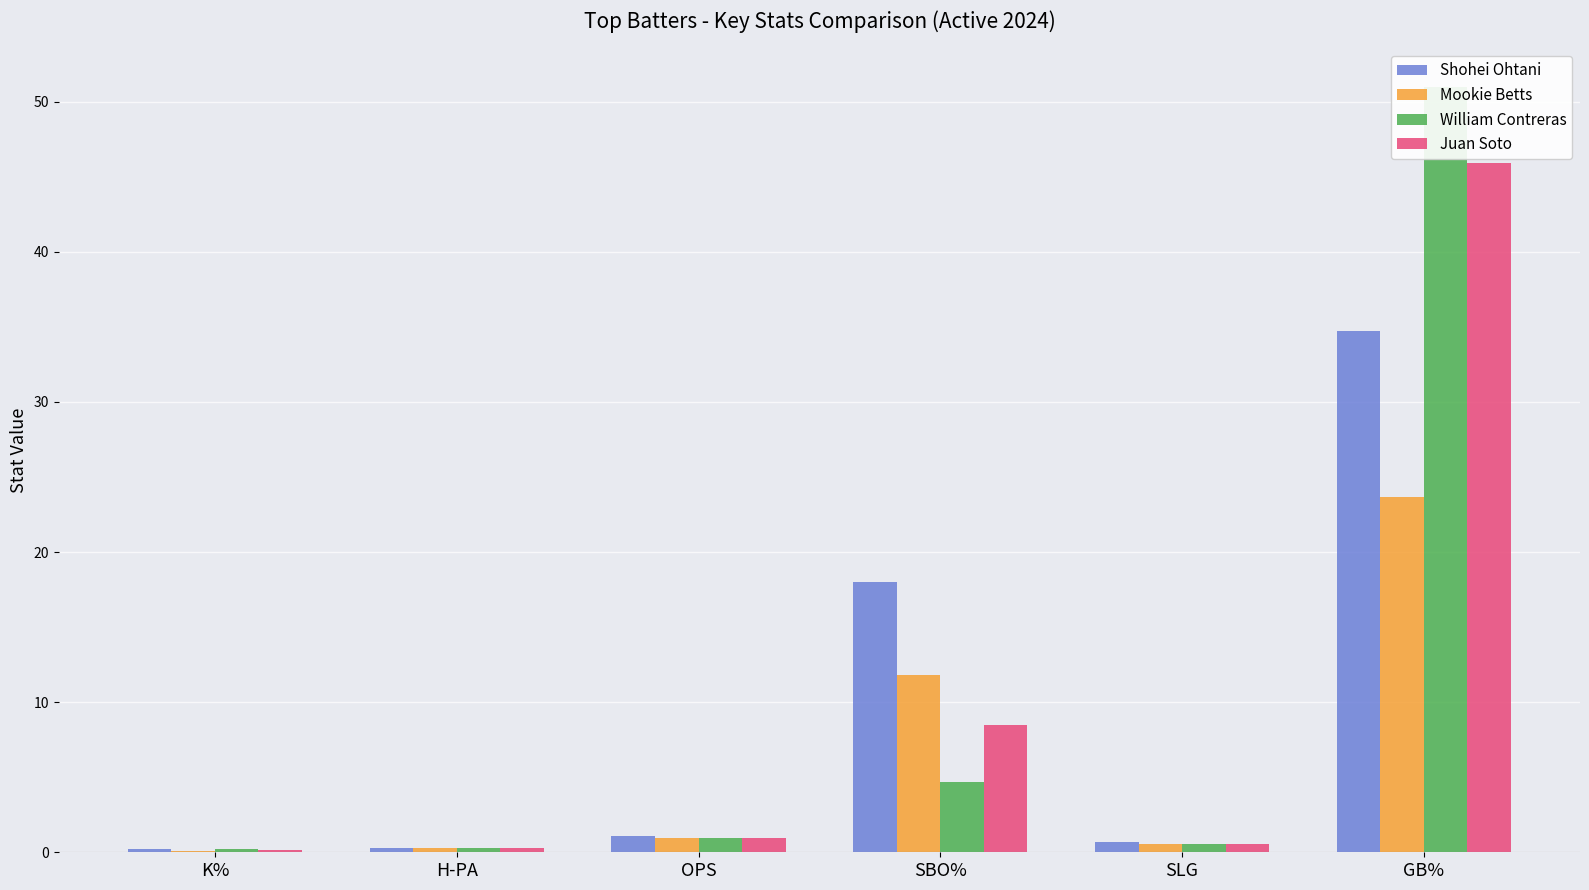

Which label corresponds to the smallest value in the chart?

K%